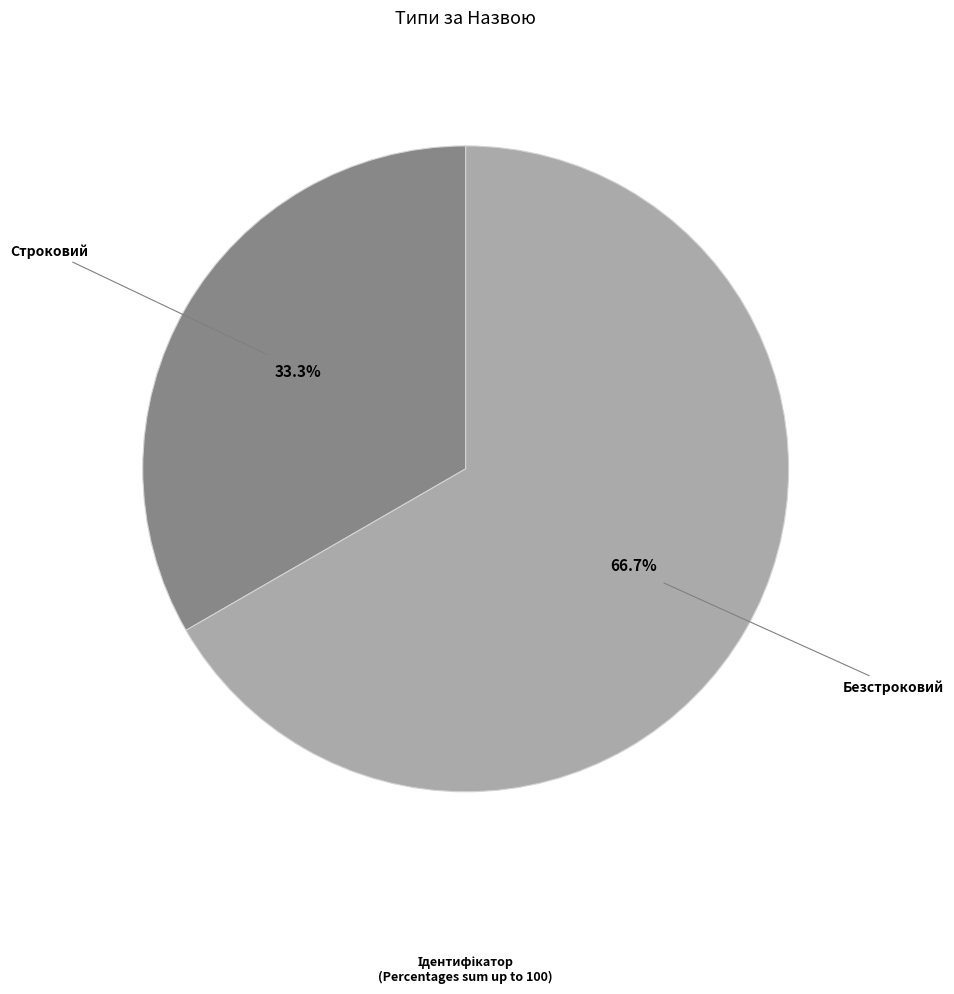

Rank the categories by value from highest to lowest.

Безстроковий, Строковий